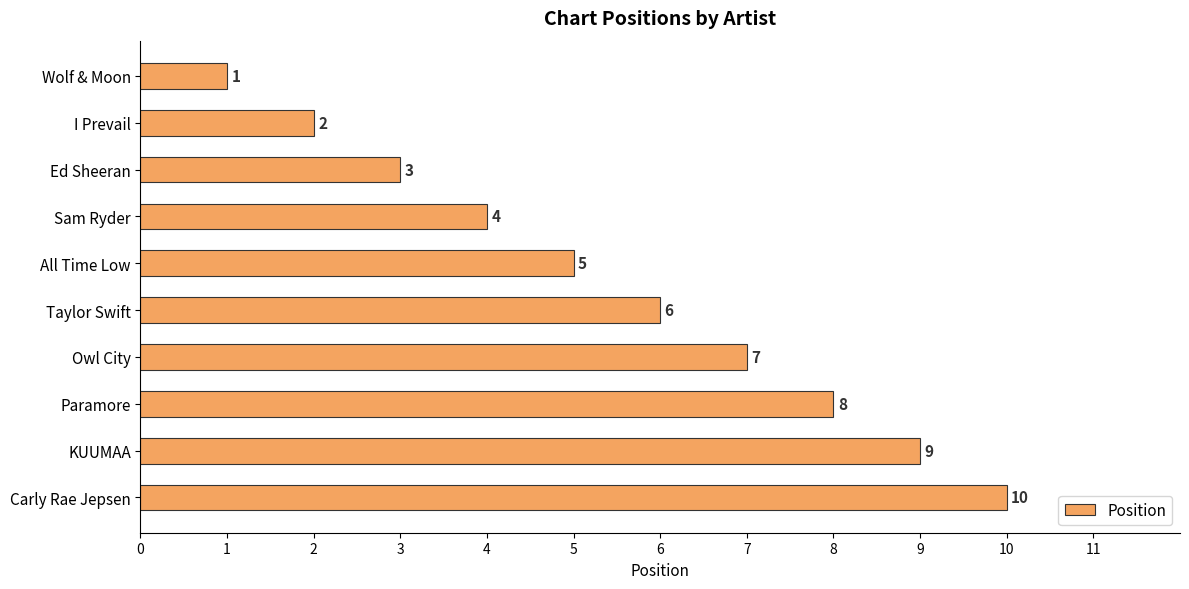

Which has a higher value, Owl City or Wolf & Moon?

Owl City